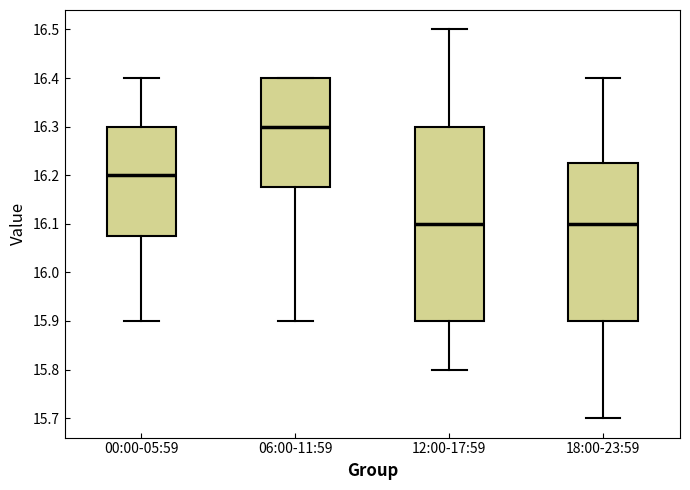

Reading left to right, read every box against the y-axis: the position of its median line, the range the box covers, and the ends of its whiskers. The values are not printed on the chart, so give them approximately, as read against the axis.

00:00-05:59: median 16.20, box 16.08 to 16.30, whiskers 15.90 to 16.40
06:00-11:59: median 16.30, box 16.18 to 16.40, whiskers 15.90 to 16.40
12:00-17:59: median 16.10, box 15.90 to 16.30, whiskers 15.80 to 16.50
18:00-23:59: median 16.10, box 15.90 to 16.23, whiskers 15.70 to 16.40